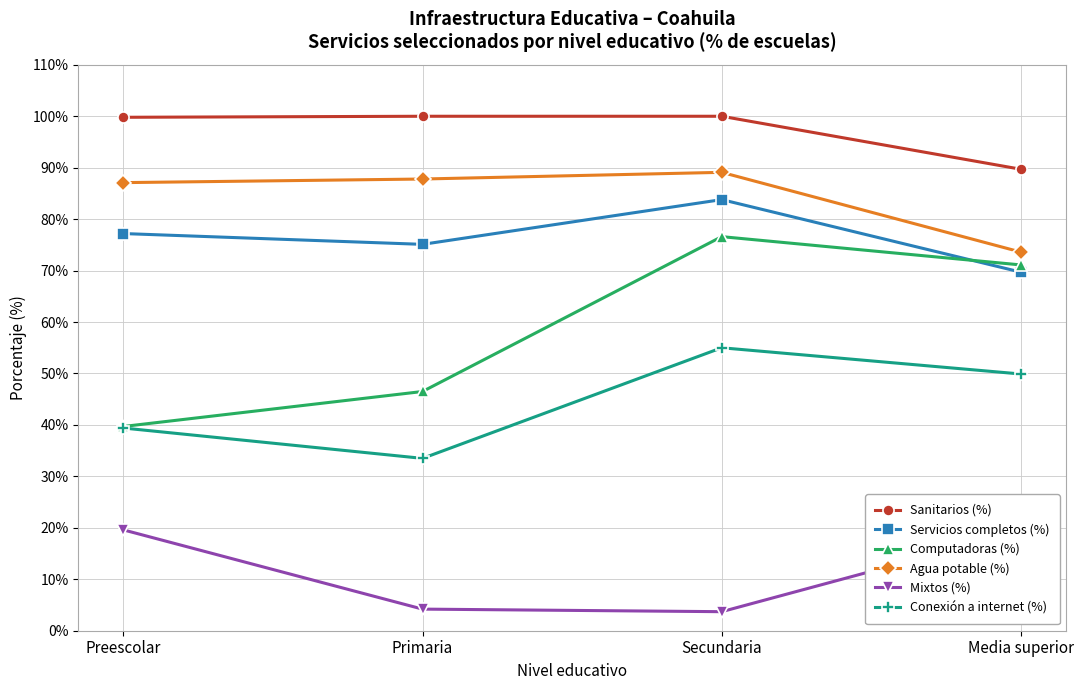

What is the maximum value for Sanitarios (%)?

100.0